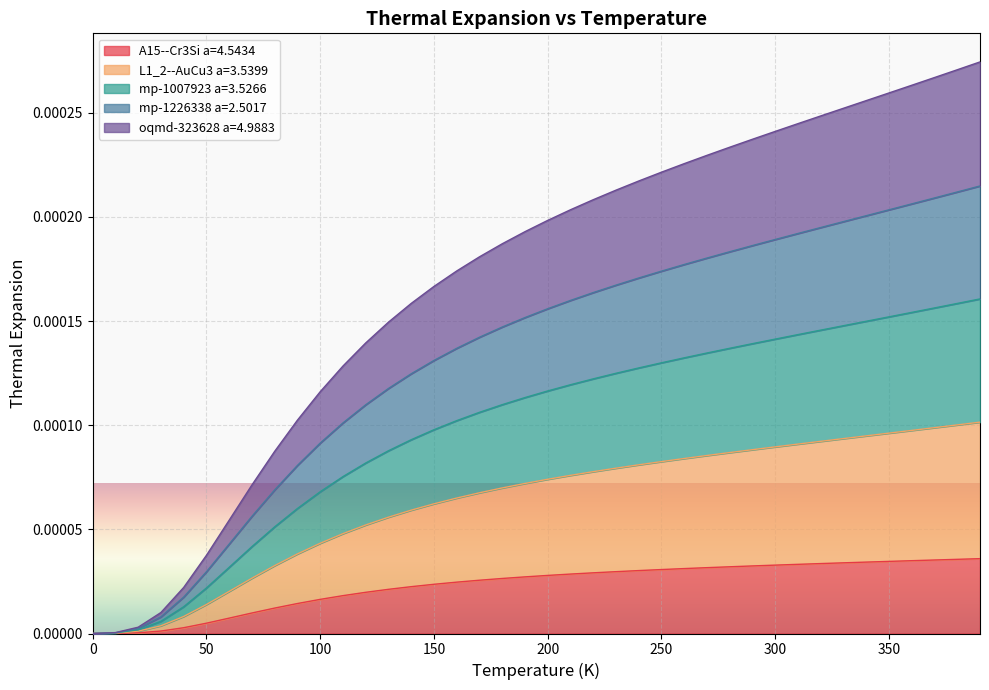

True or false: mp-1007923 a=3.5266 and oqmd-323628 a=4.9883 intersect in this chart.

False